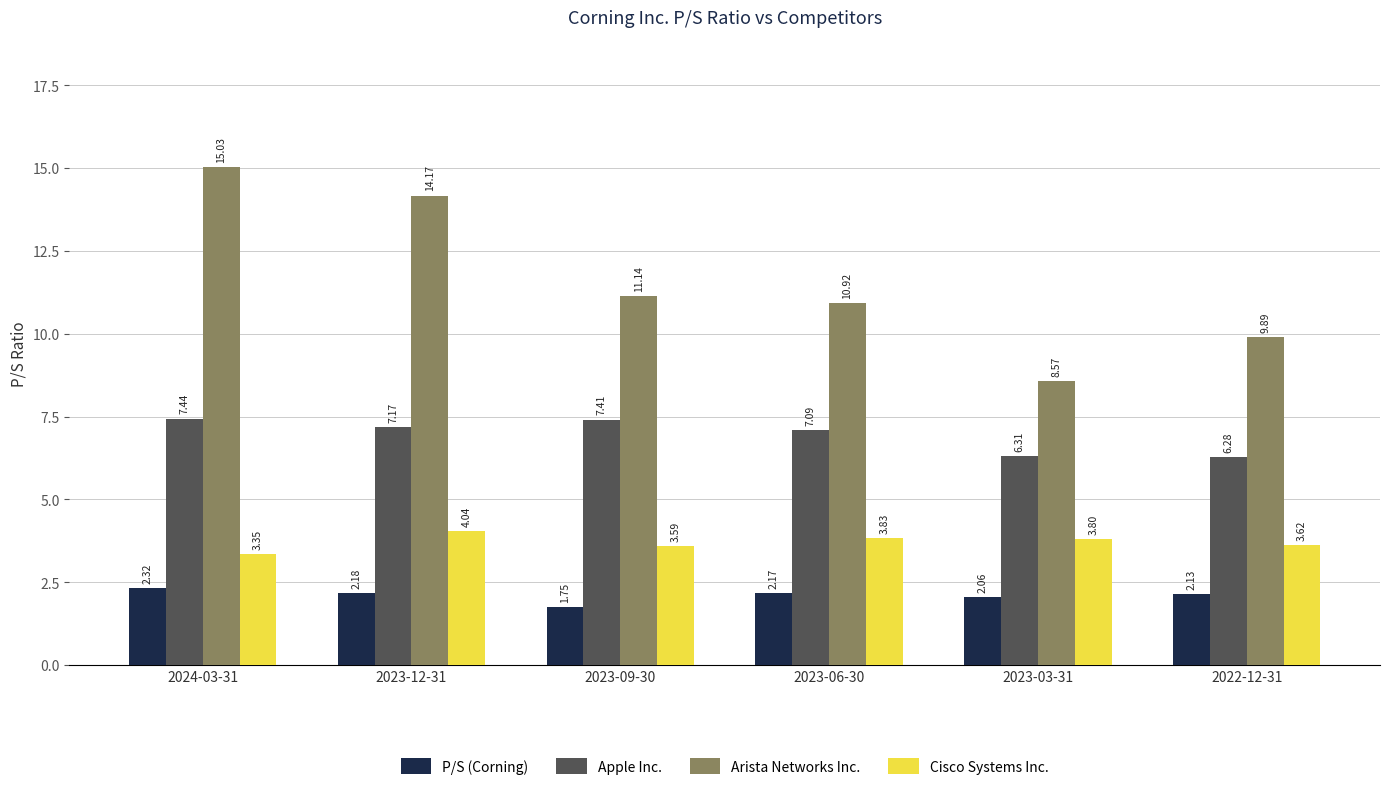

What is the minimum value for Apple Inc.?

6.3